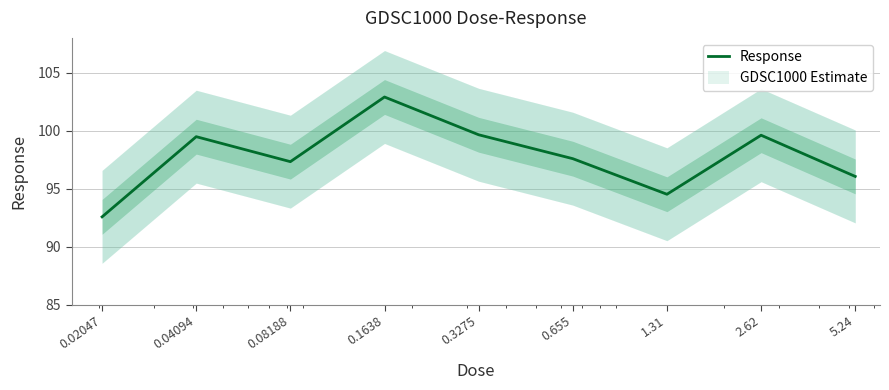

What position from the right is 0.1638?

6